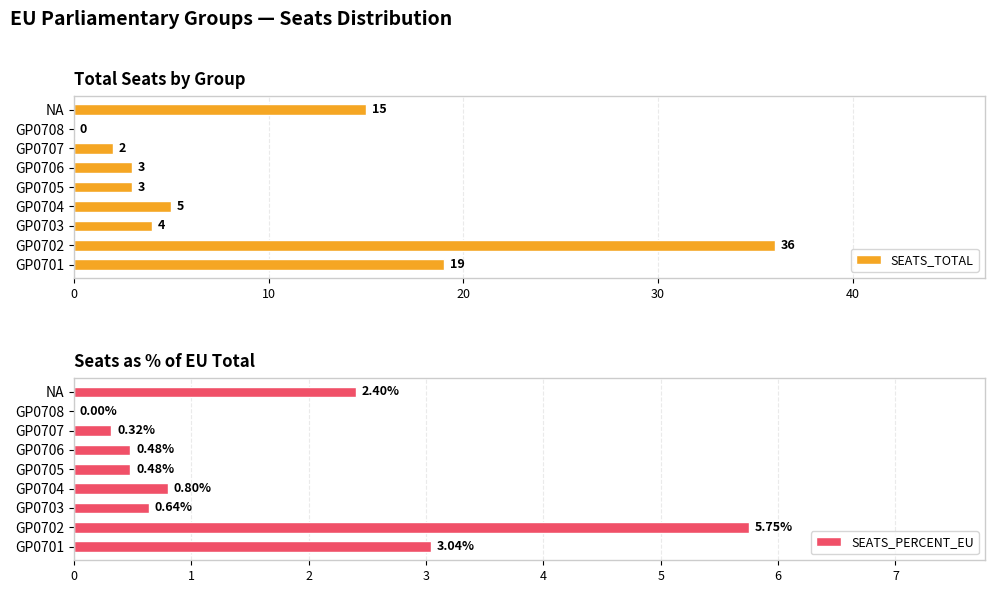

At how many categories does at least one series exceed 12?

3